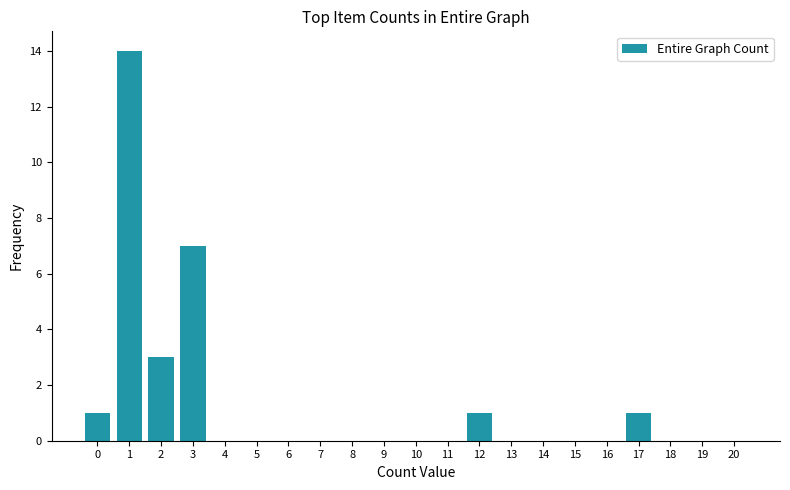

Reading left to right, transcribe all the data shown in this chart.

0=1	1=14	2=3	3=7	4=0	5=0	6=0	7=0	8=0	9=0	10=0	11=0	12=1	13=0	14=0	15=0	16=0	17=1	18=0	19=0	20=0